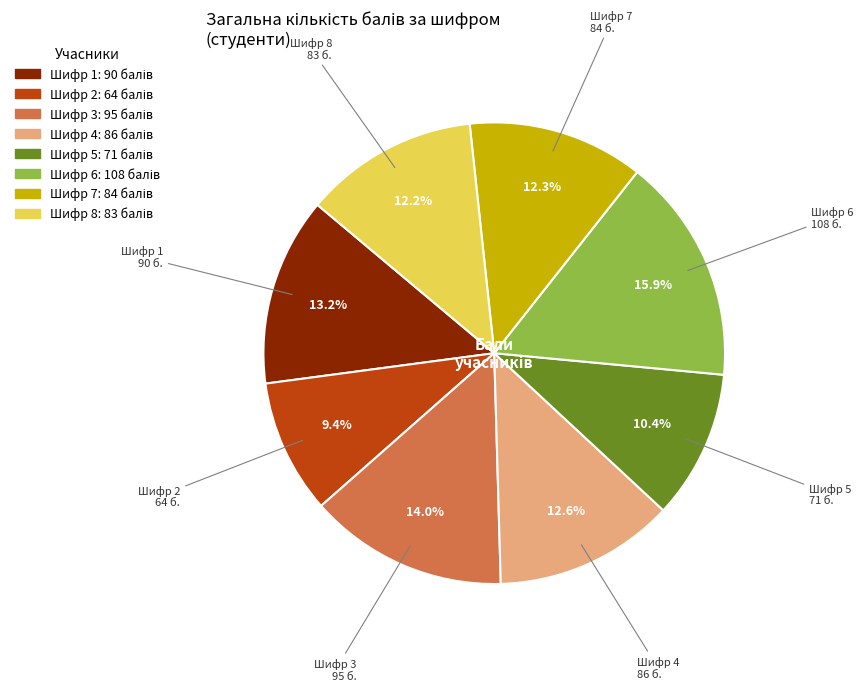

Approximately how many times larger is the value at Шифр 6 compared to Шифр 3?

1.1